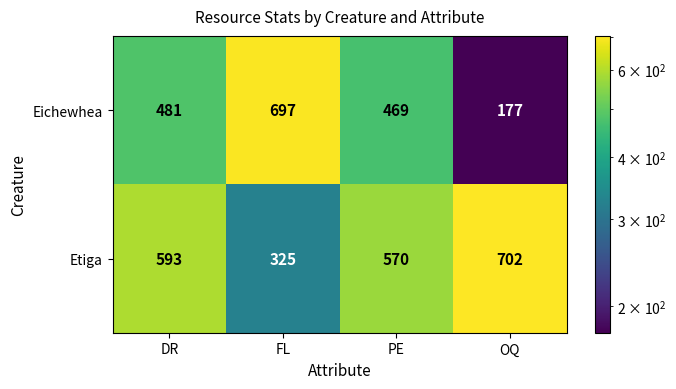

Rank the series by their maximum value, from lowest to highest.

Eichewhea, Etiga